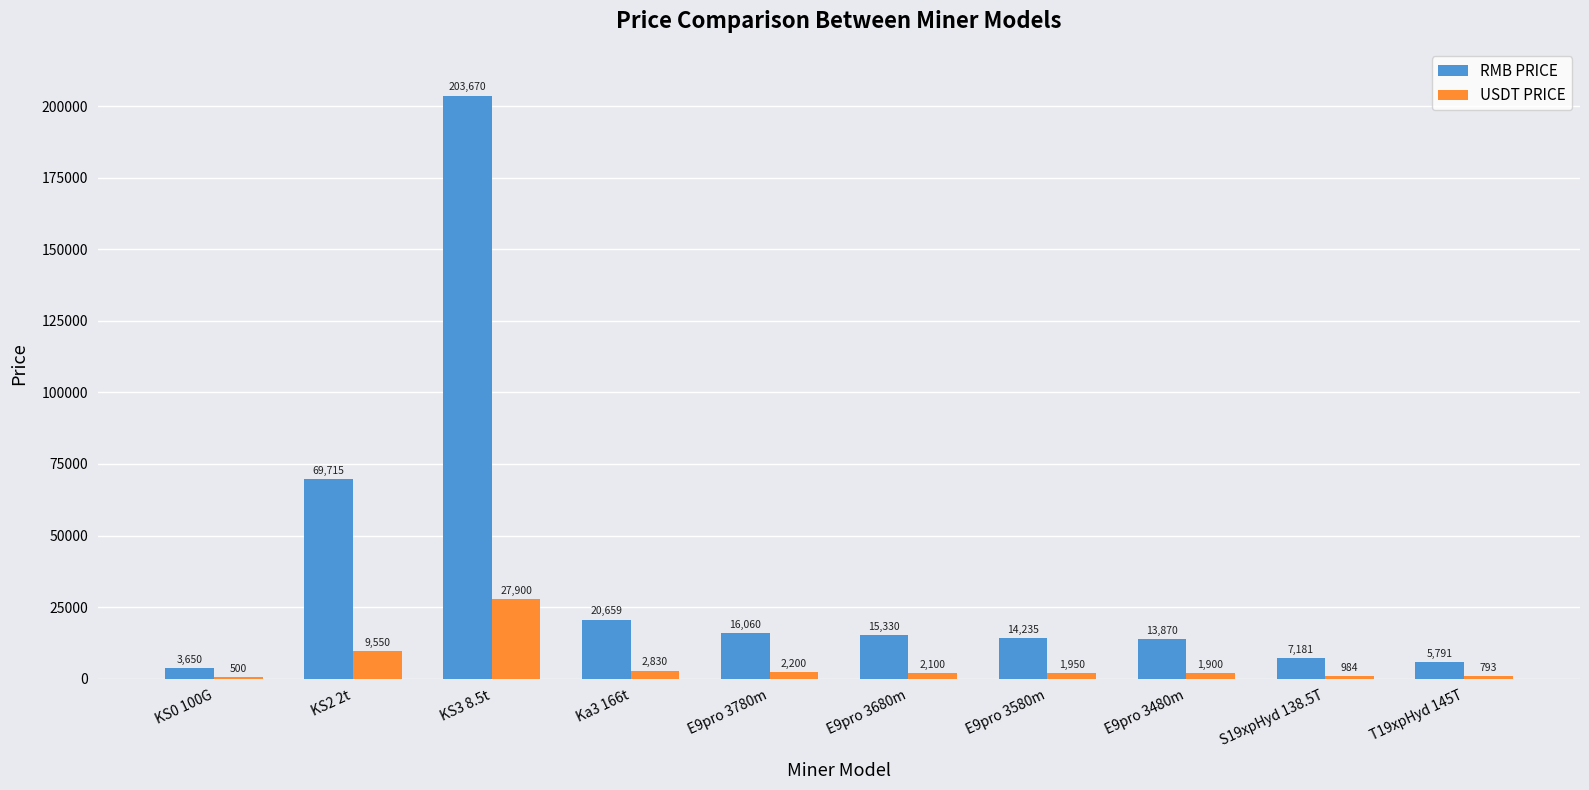

Which series changed the most between KS2 2t and E9pro 3580m?

RMB PRICE